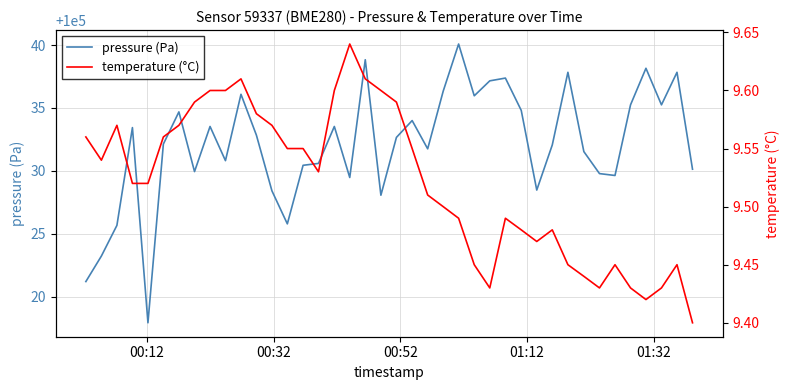

Which series has the largest total across all categories?

pressure (Pa)